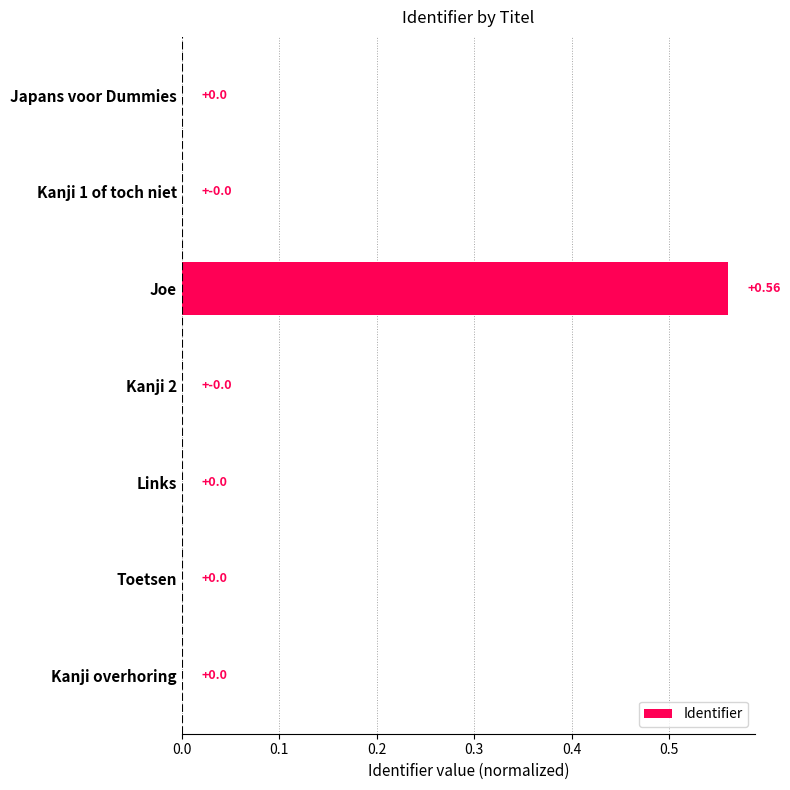

At which category does the chart reach its peak across all series?

Joe